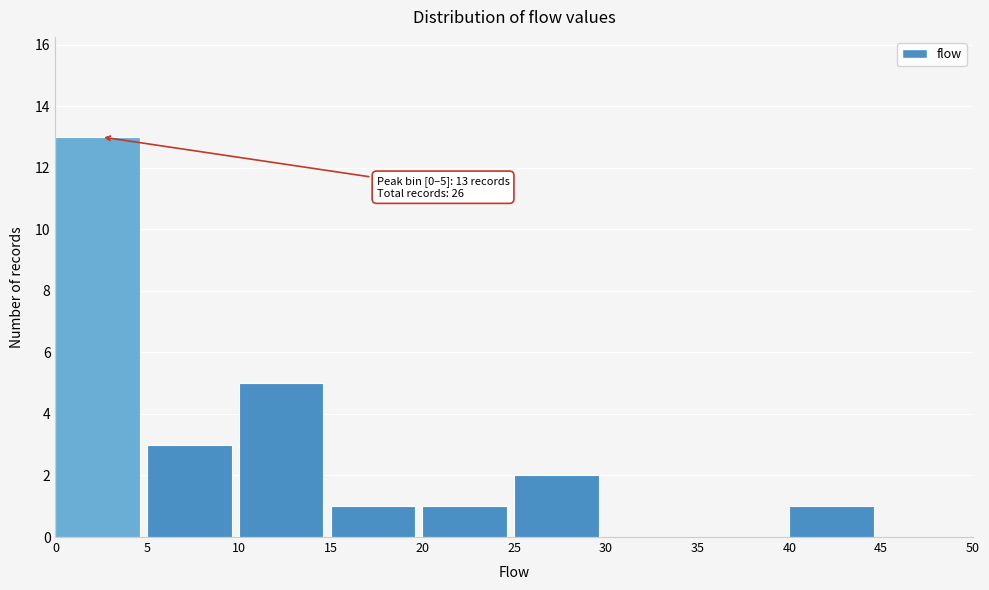

Over which range of the x-axis is the bar tallest?

0 to 5